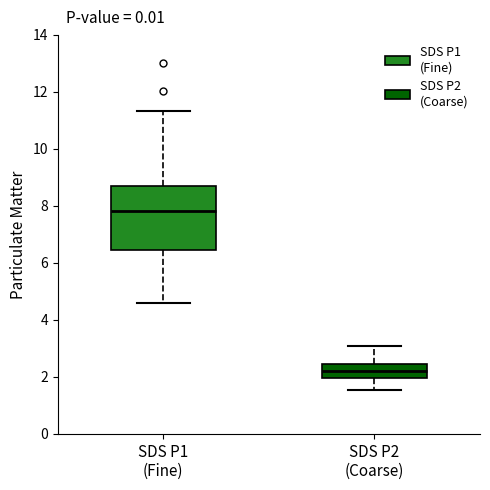

Reading left to right, transcribe this box plot: for each box, give where its median line is, the range the box spans, and where its two whiskers end, as read against the y-axis. The values are not printed on the chart, so give them approximately, as read against the axis.

SDS P1 (Fine): median 7.8, box 6.4 to 8.6, whiskers 4.6 to 11.4
SDS P2 (Coarse): median 2.2, box 2.0 to 2.4, whiskers 1.6 to 3.0